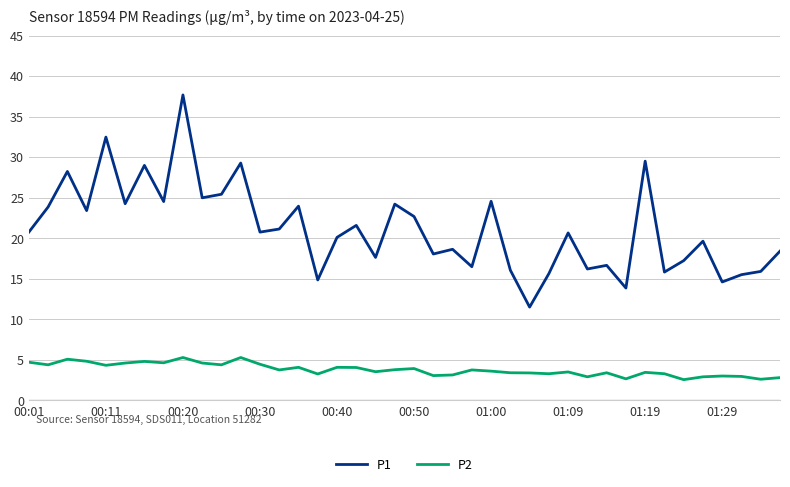

How many series are shown in this chart?

2